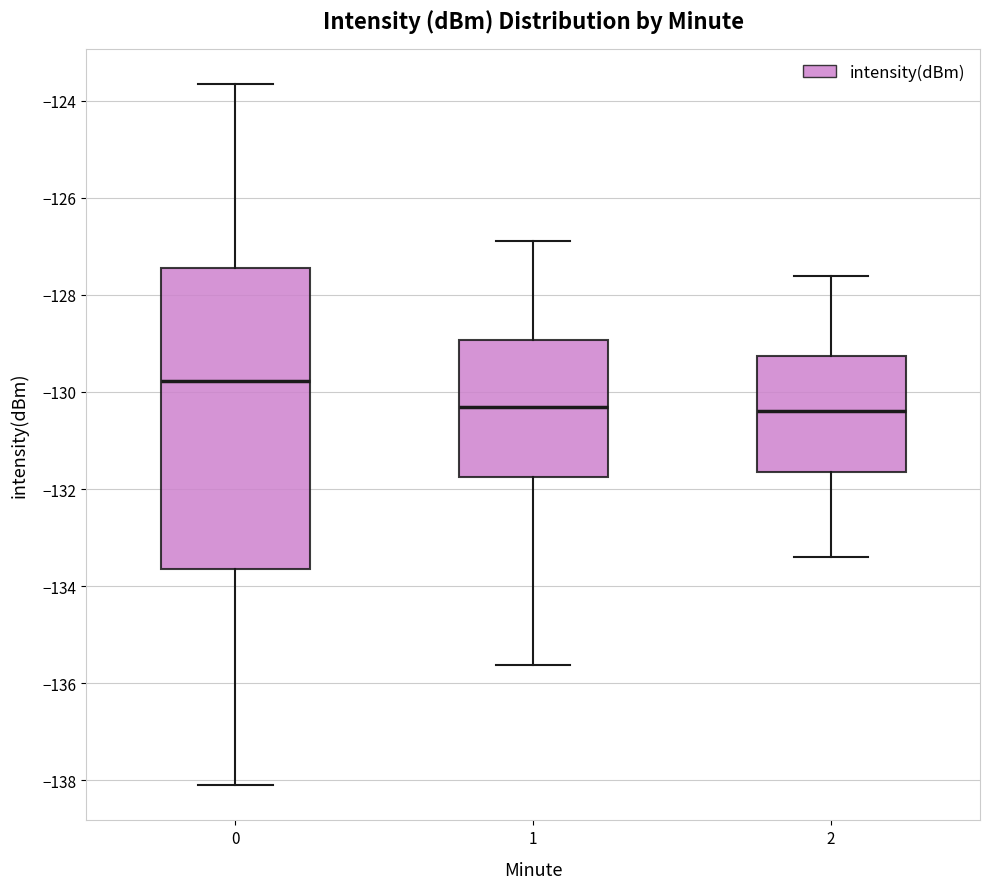

Reading left to right, transcribe this box plot: for each box, give where its median line is, the range the box spans, and where its two whiskers end, as read against the y-axis. The values are not printed on the chart, so give them approximately, as read against the axis.

0: median -129.8, box -133.6 to -127.4, whiskers -138.2 to -123.6
1: median -130.2, box -131.8 to -129.0, whiskers -135.6 to -126.8
2: median -130.4, box -131.6 to -129.2, whiskers -133.4 to -127.6